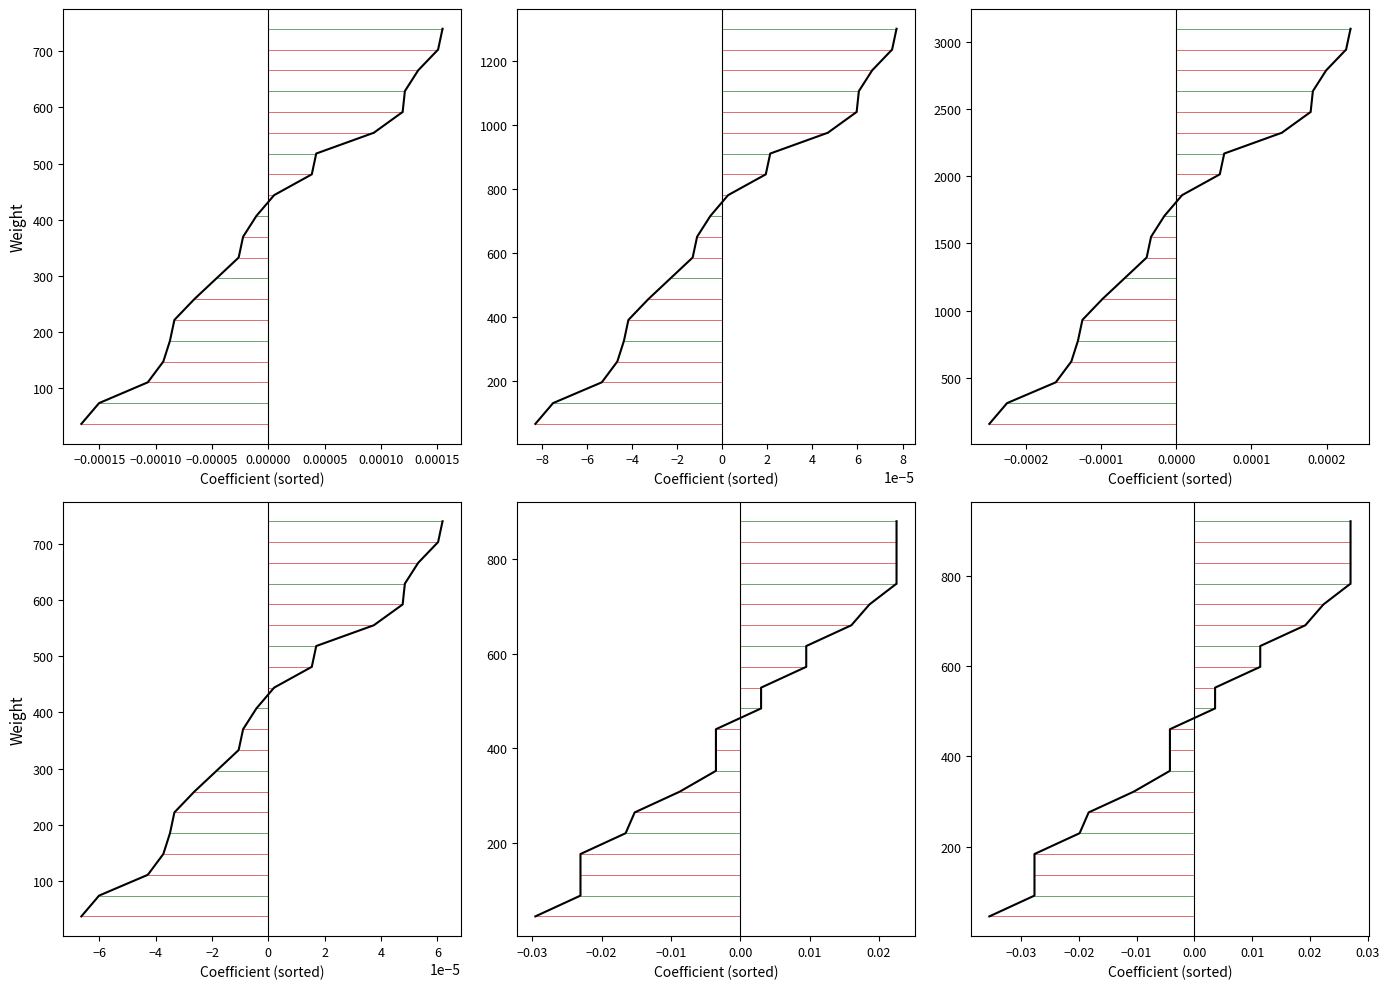

Reading left to right, extract all data points from this chart.

37	74	111	148	185	222	259	296	333	370	407	444	481	518	555	592	629	666	703	740